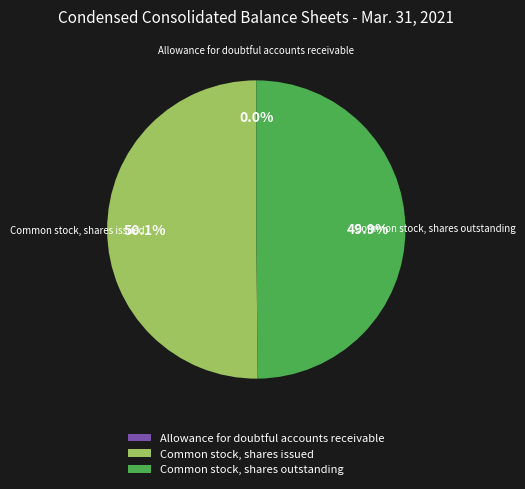

Is the sum of Common stock, shares issued and Common stock, shares outstanding greater than half?

Yes